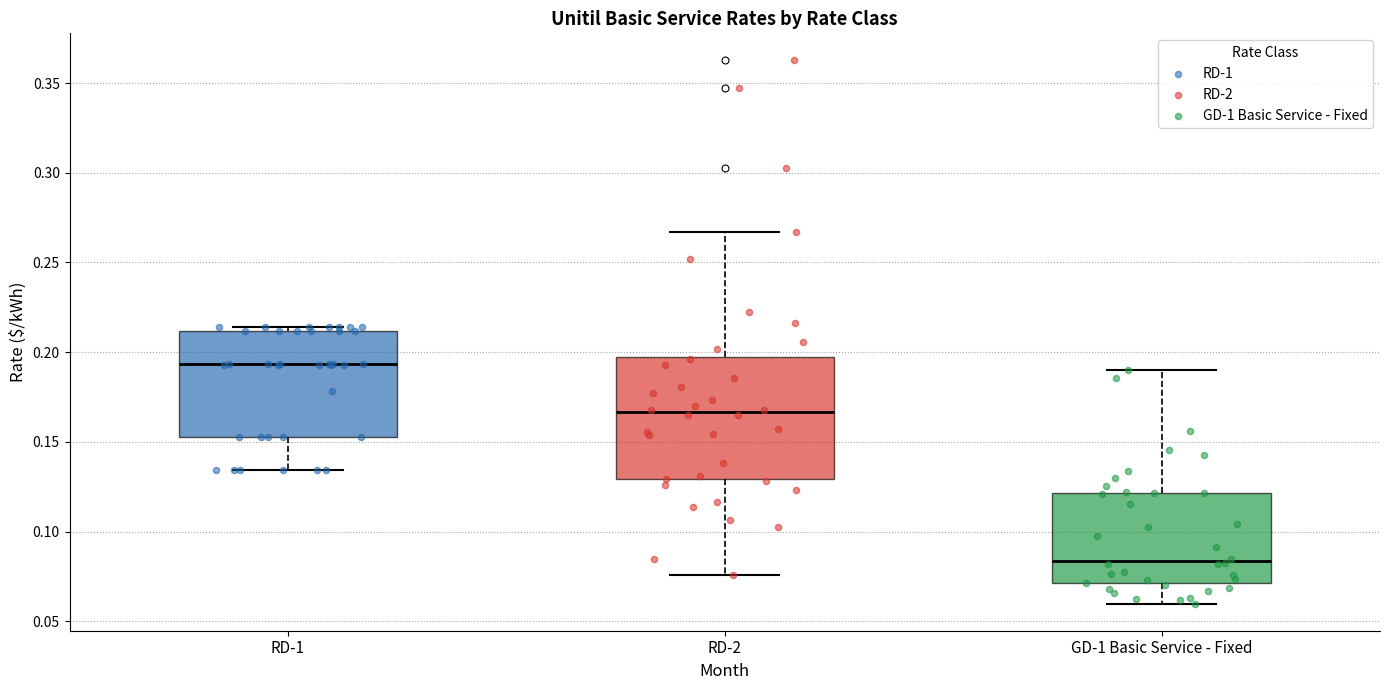

Reading left to right, read every box against the y-axis: the position of its median line, the range the box covers, and the ends of its whiskers. The values are not printed on the chart, so give them approximately, as read against the axis.

RD-1: median 0.195, box 0.155 to 0.210, whiskers 0.135 to 0.215
RD-2: median 0.165, box 0.130 to 0.200, whiskers 0.075 to 0.265
GD-1 Basic Service - Fixed: median 0.085, box 0.070 to 0.120, whiskers 0.060 to 0.190